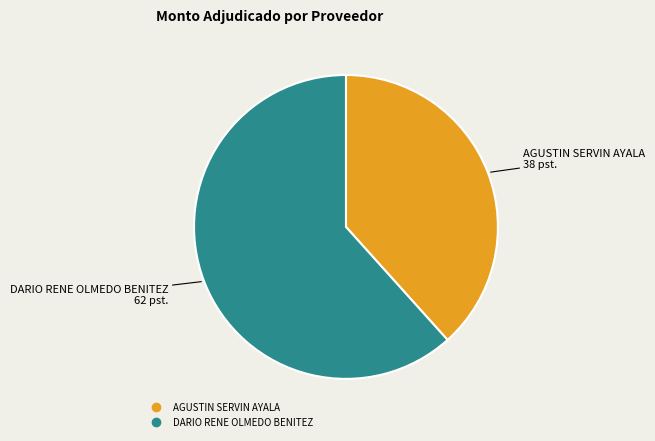

Count the number of slices in the pie.

2